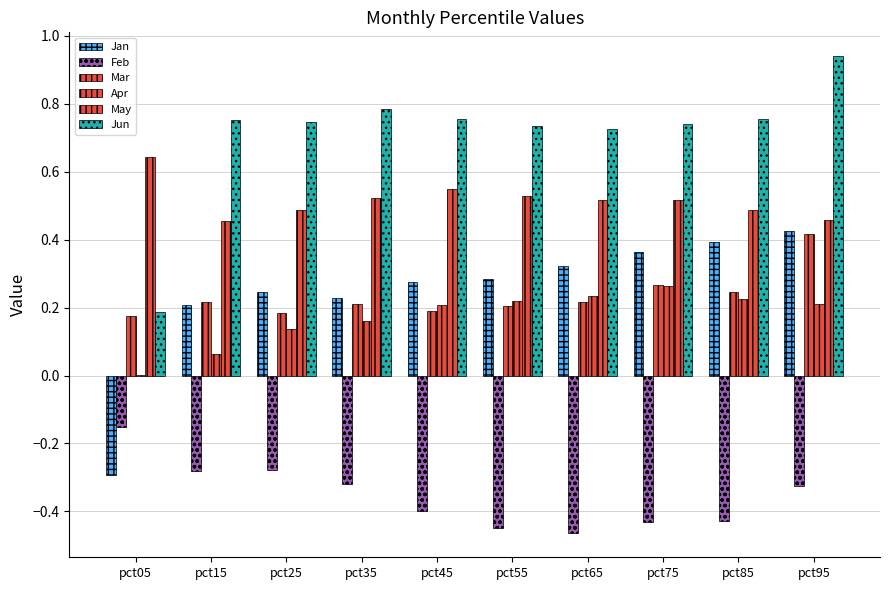

What is the difference between the second highest and minimum values in the Apr series?

0.2